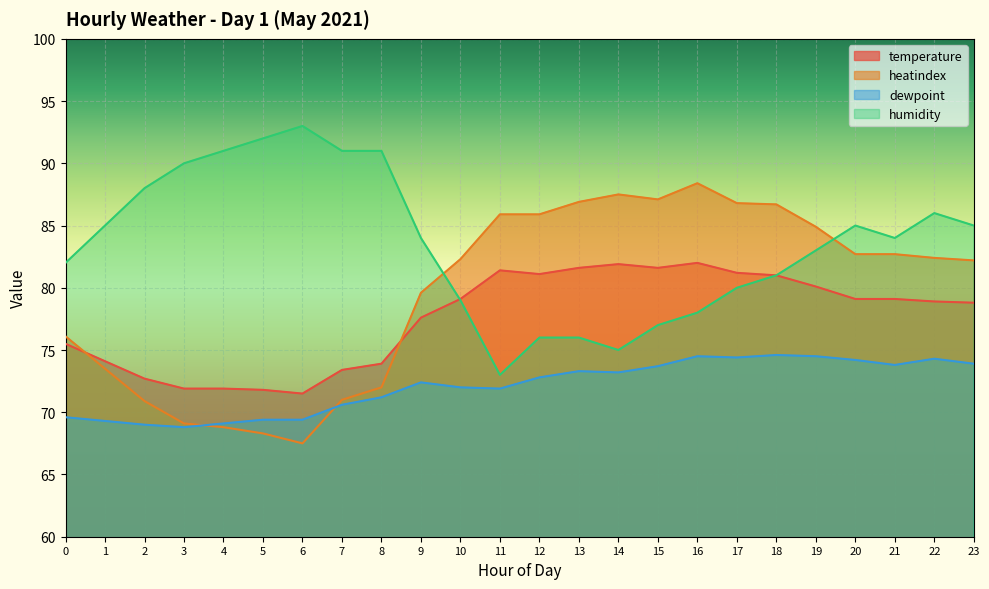

What is the average value of the temperature series?

77.5